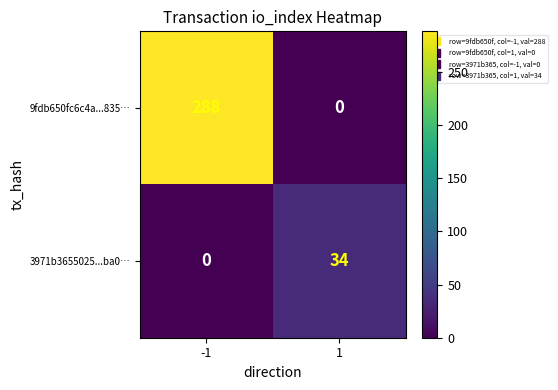

Reading right to left, list all the values displayed in this chart.

9fdb650fc6c4a...835…: 1=0	-1=288
3971b3655025...ba0…: 1=34	-1=0